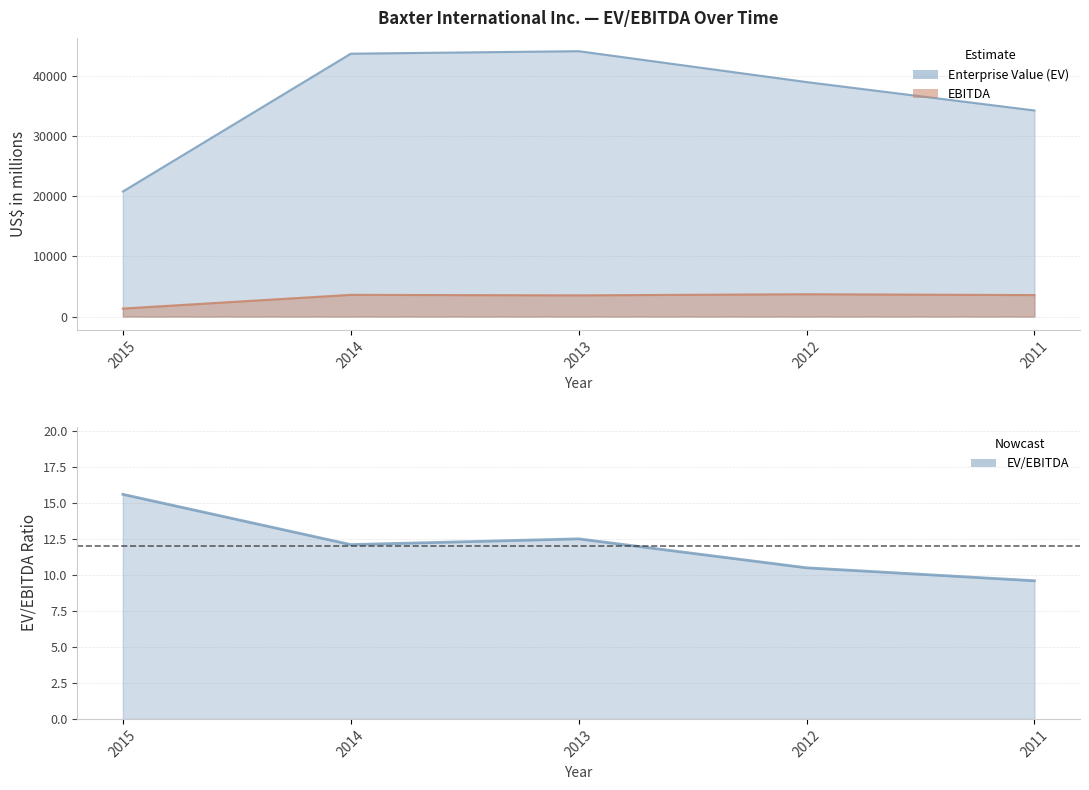

Reading left to right, what are all the values shown in this chart?

Enterprise Value (EV): 2015=20781.0	2014=43675.0	2013=44093.0	2012=38961.0	2011=34243.0
EBITDA: 2015=1333.0	2014=3611.0	2013=3527.0	2012=3714.0	2011=3571.0
EV/EBITDA: 2015=15.6	2014=12.1	2013=12.5	2012=10.5	2011=9.6